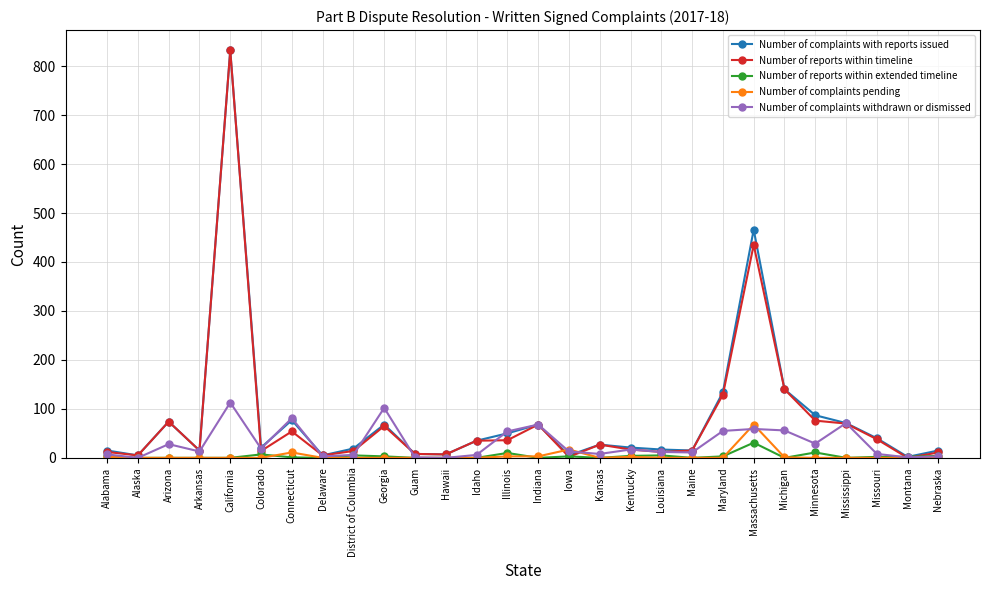

Is it true that Number of complaints withdrawn or dismissed equals 54 at Illinois?

True